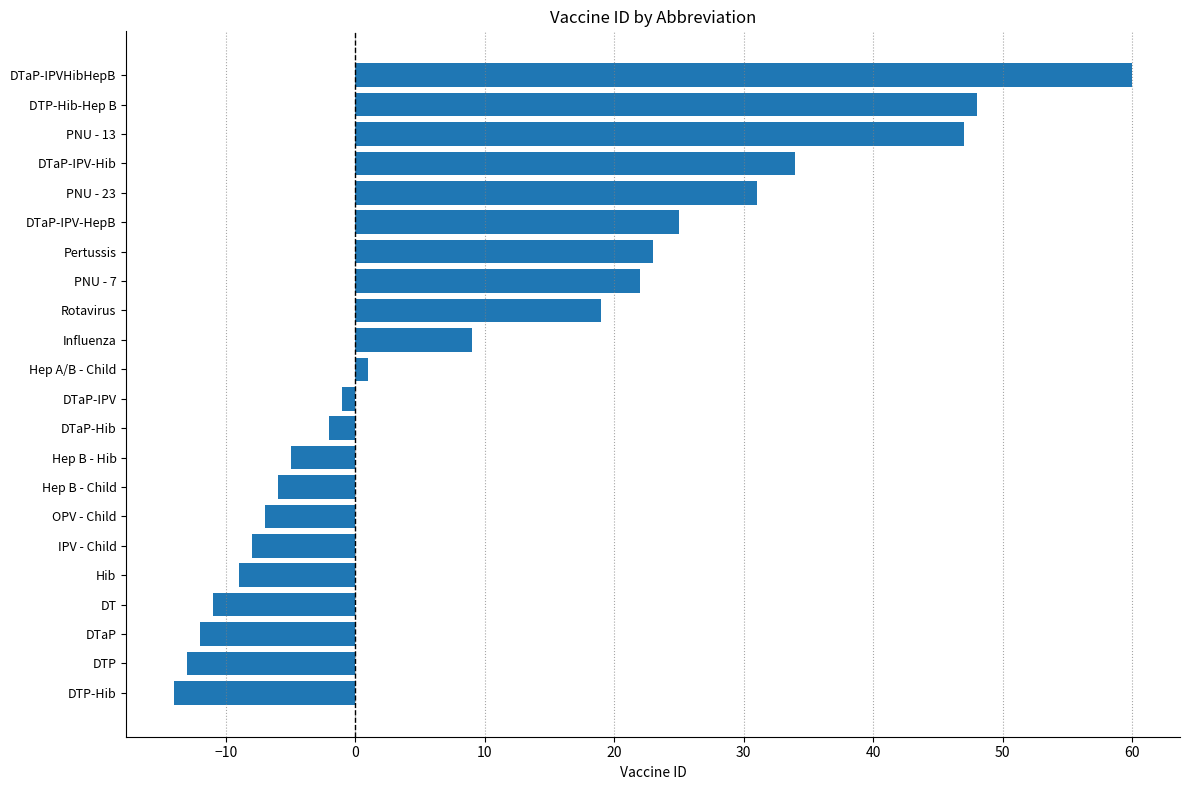

List the labels in order of value, smallest first.

DTP-Hib, DTP, DTaP, DT, Hib, IPV - Child, OPV - Child, Hep B - Child, Hep B - Hib, DTaP-Hib, DTaP-IPV, Hep A/B - Child, Influenza, Rotavirus, PNU - 7, Pertussis, DTaP-IPV-HepB, PNU - 23, DTaP-IPV-Hib, PNU - 13, DTP-Hib-Hep B, DTaP-IPVHibHepB